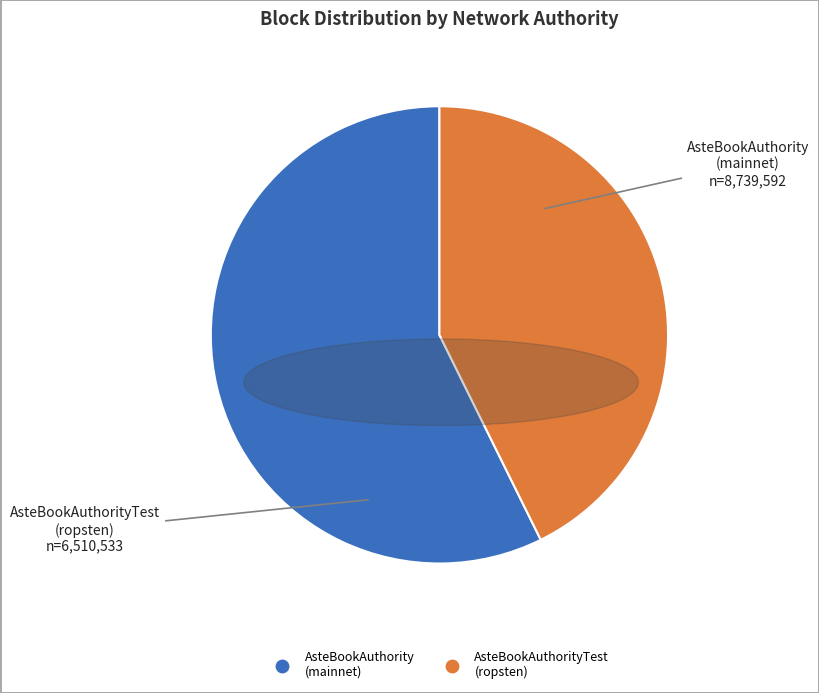

Is there any slice that represents more than half of the pie?

Yes